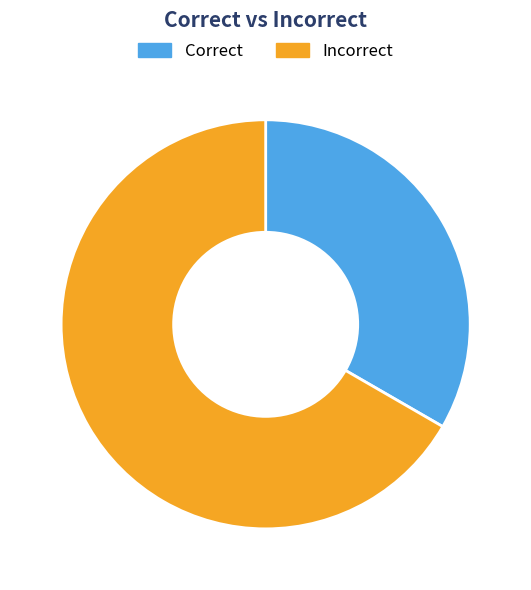

Is the sum of Correct and Incorrect greater than half?

Yes